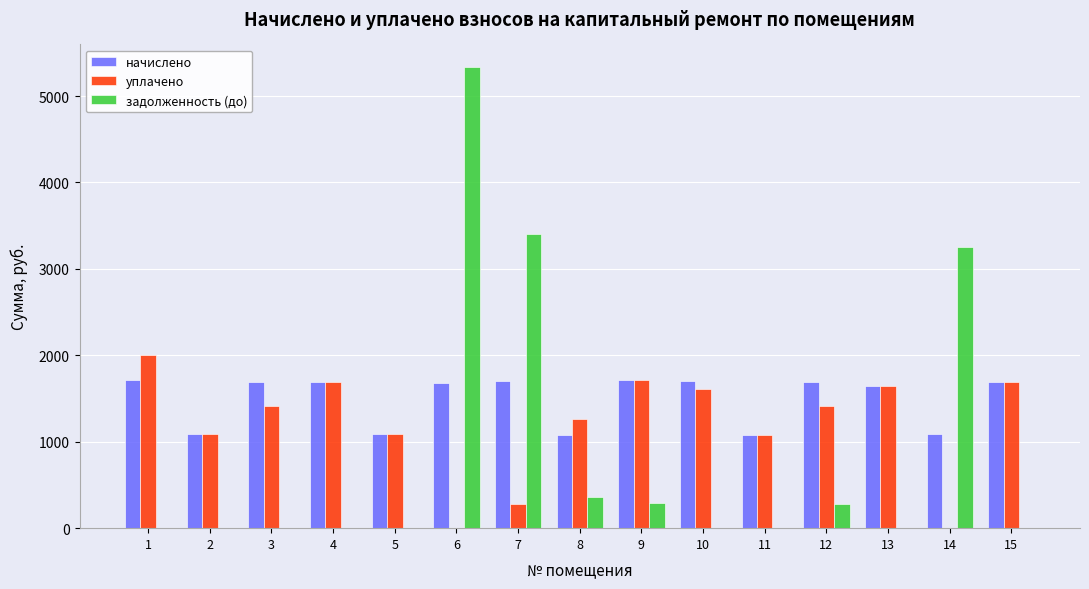

How many groups of bars are there?

15